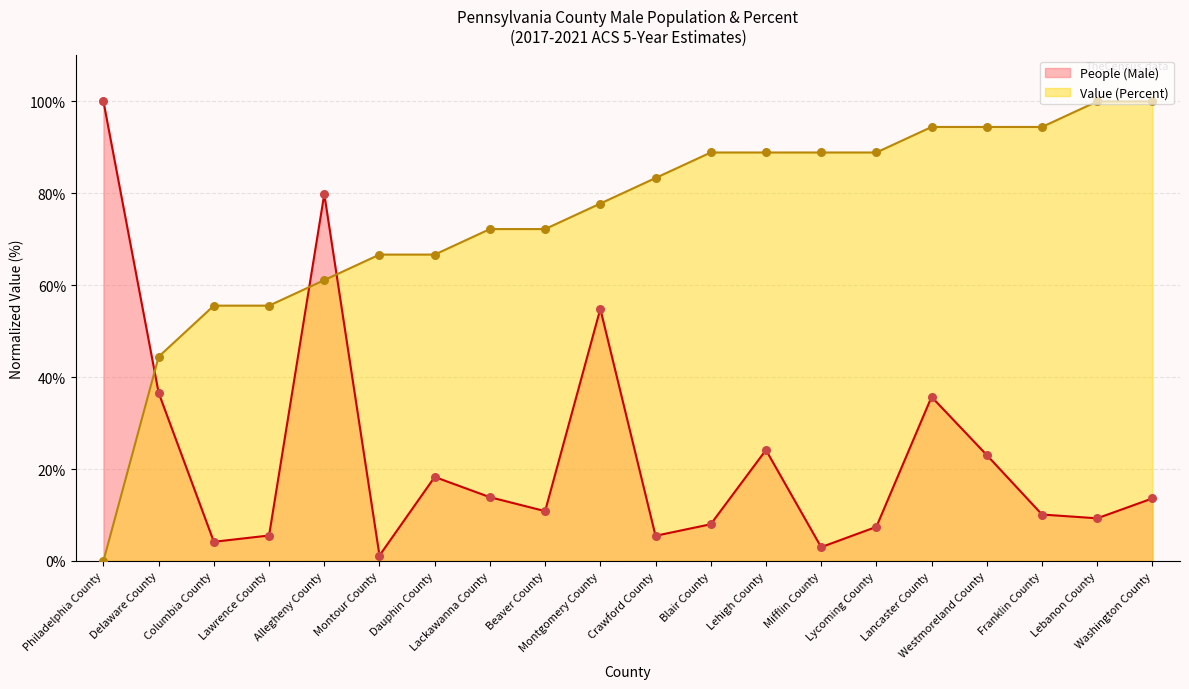

Which series has the widest spread of Y values?

Value (Percent)